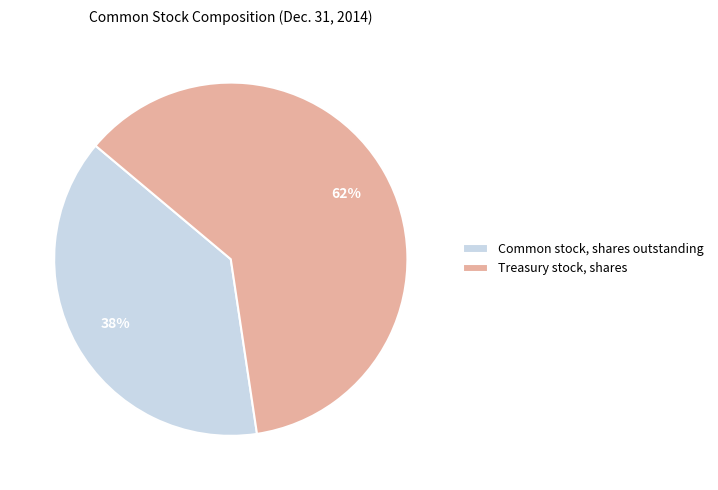

Approximately how many times larger is the value at Common stock, shares outstanding compared to Treasury stock, shares?

0.6